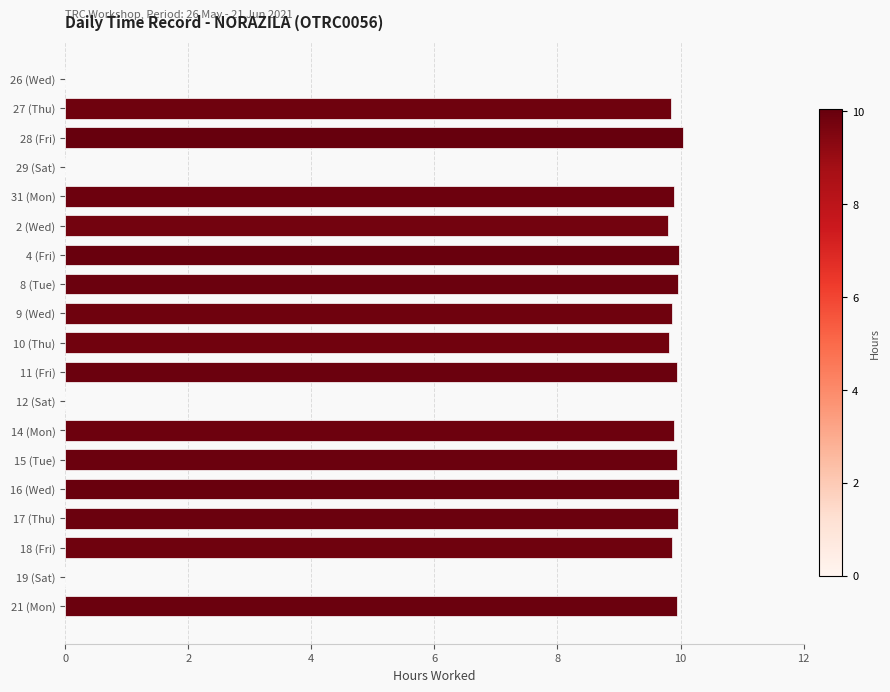

What is the greatest value displayed?

10.0